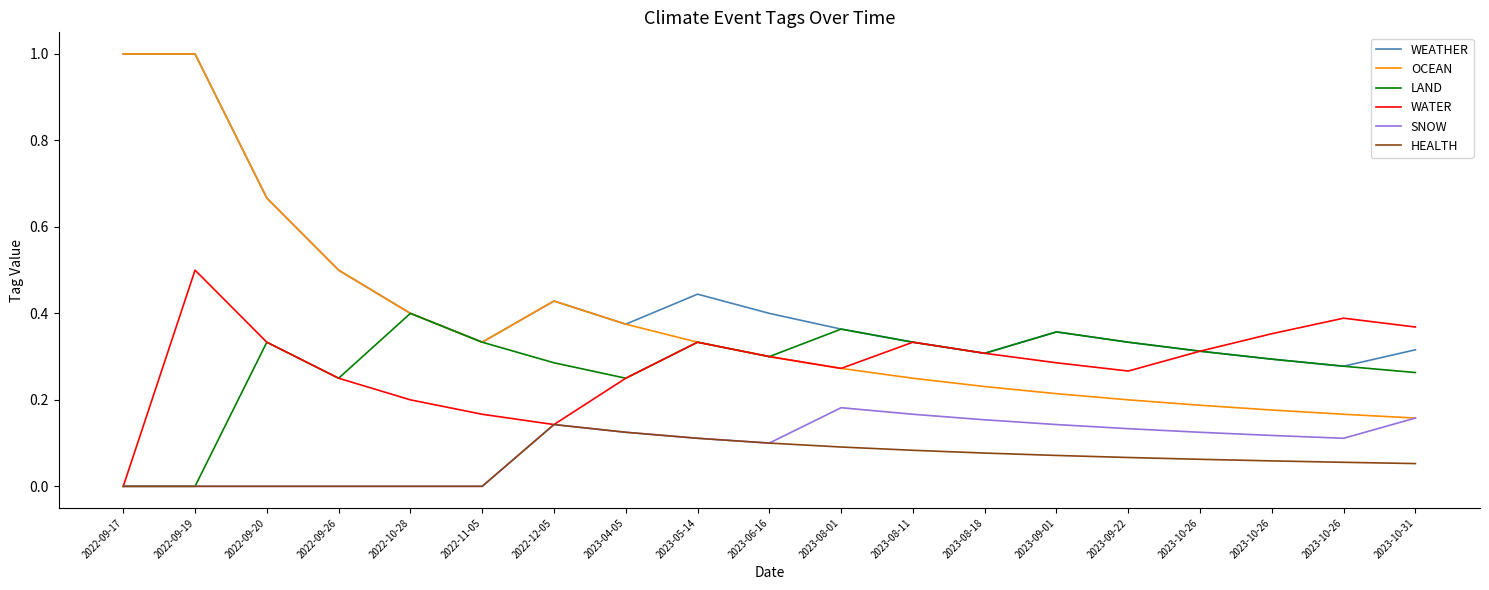

How many interior local valleys does the SNOW series have?

2